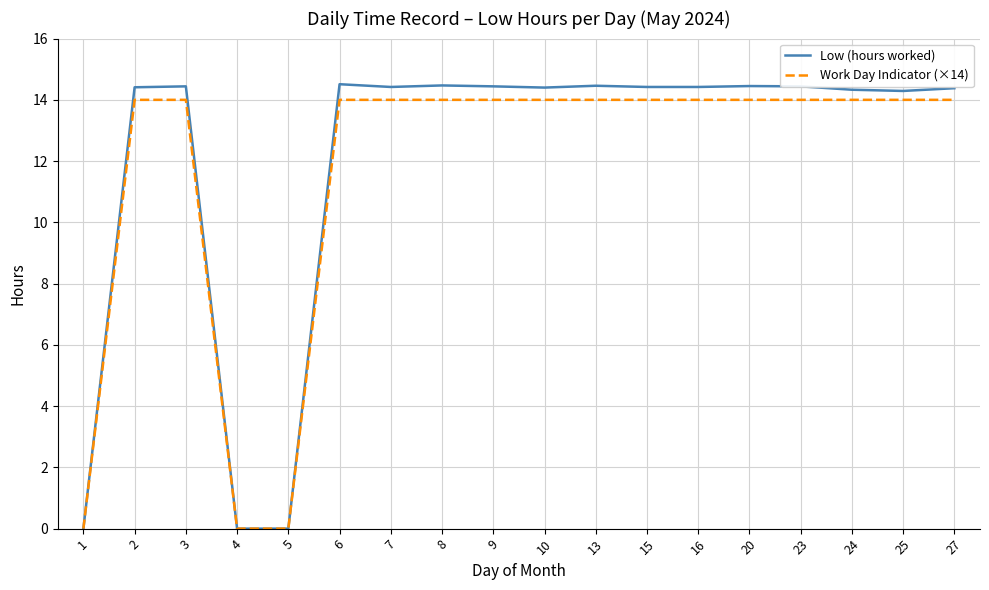

What is the difference between the highest and lowest values at 8?

0.5